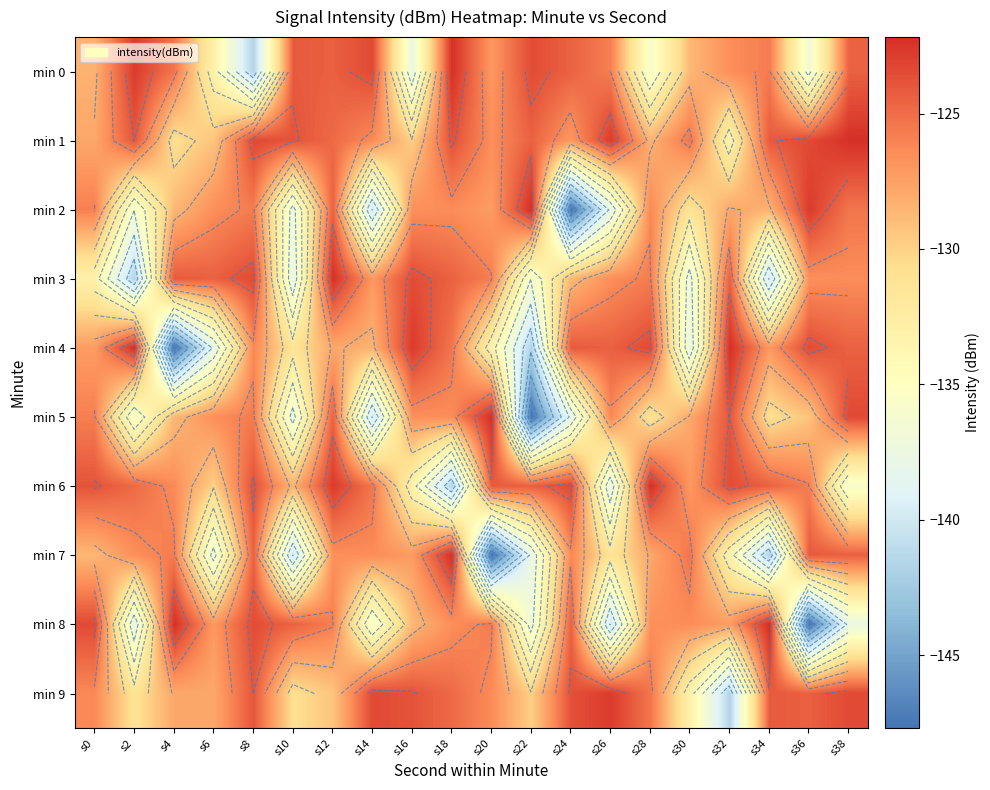

At which label does min 2 first exceed -126?

s0